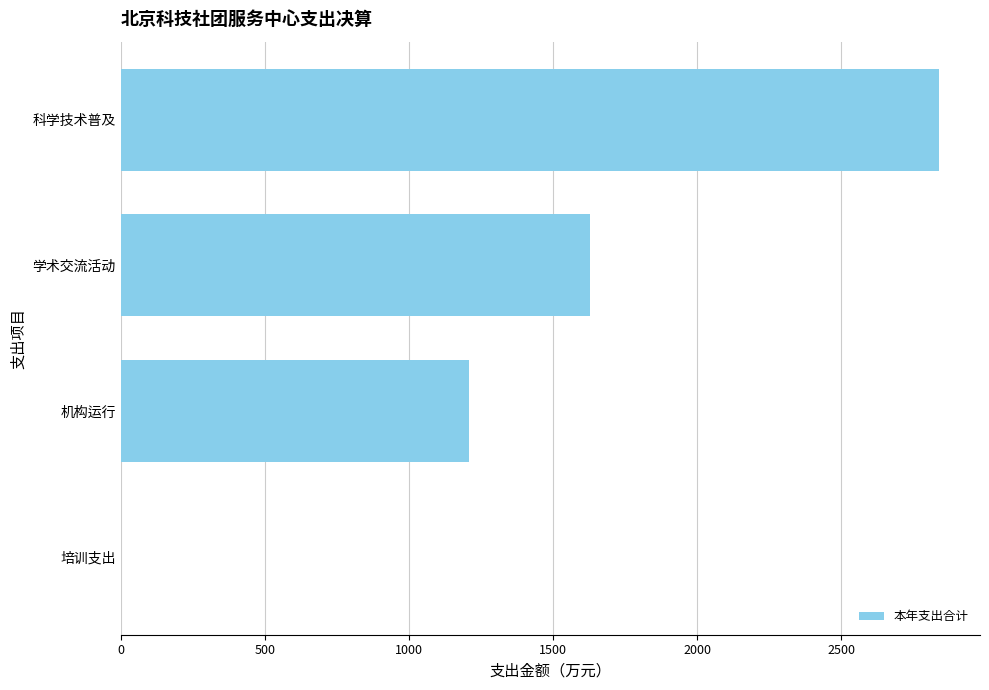

What is the maximum value shown in the chart?

2839.7